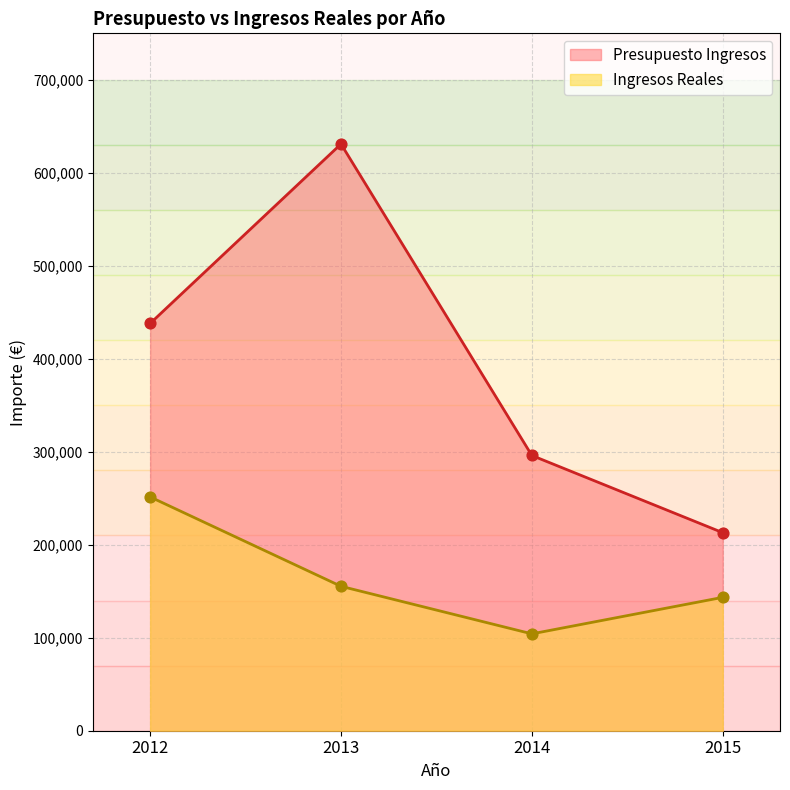

At how many categories does at least one series exceed 137947?

4